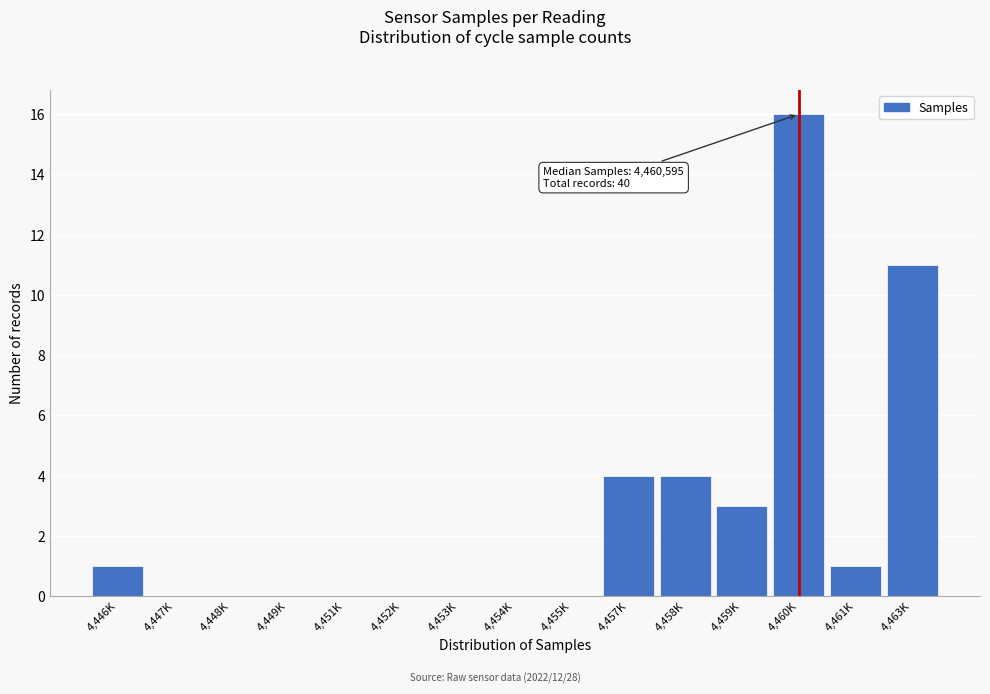

Reading left to right, extract all data points from this chart.

4,446K=1	4,447K=0	4,448K=0	4,449K=0	4,451K=0	4,452K=0	4,453K=0	4,454K=0	4,455K=0	4,457K=4	4,458K=4	4,459K=3	4,460K=16	4,461K=1	4,463K=11